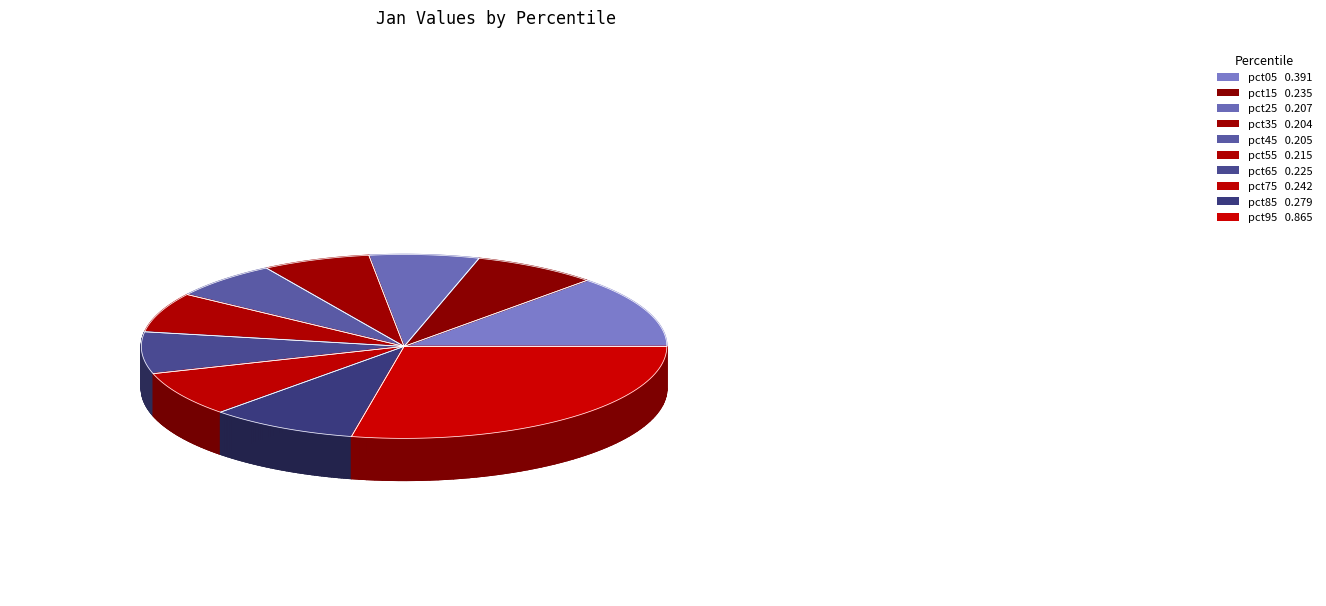

To the nearest percent, what portion does pct25 represent?

7%